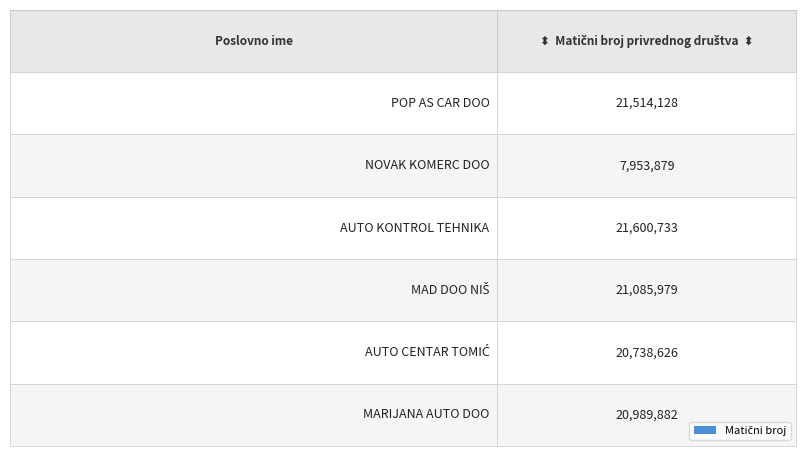

Which category has the lowest value across all series?

NOVAK KOMERC DOO